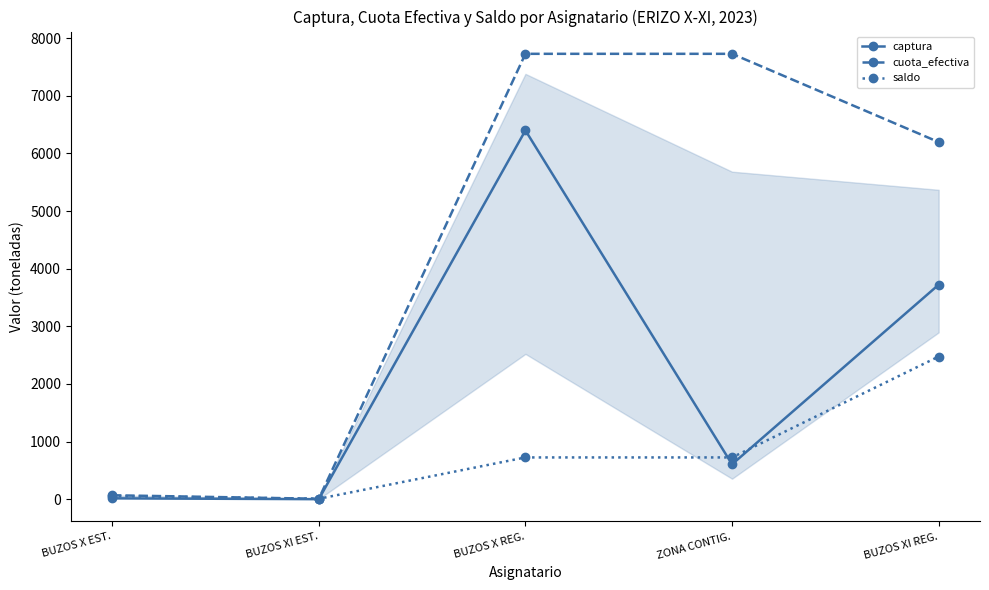

Which series has the largest total across all categories?

cuota_efectiva